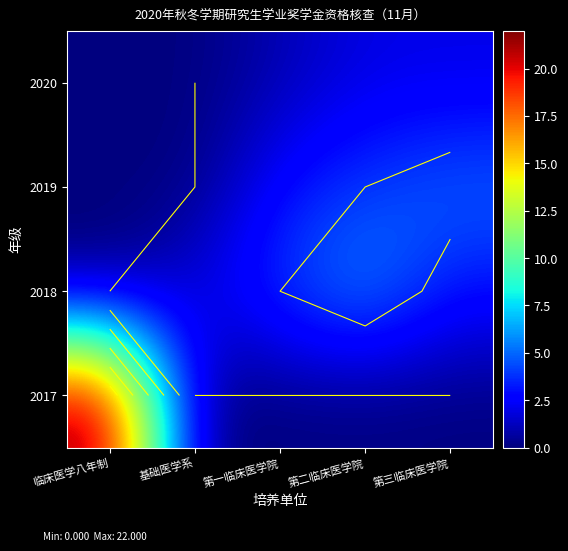

Where is 2018 nearest to the value 3?

第三临床医学院